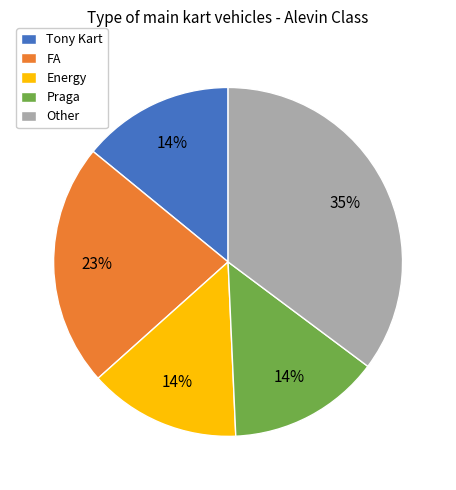

Which slice is the largest?

Other